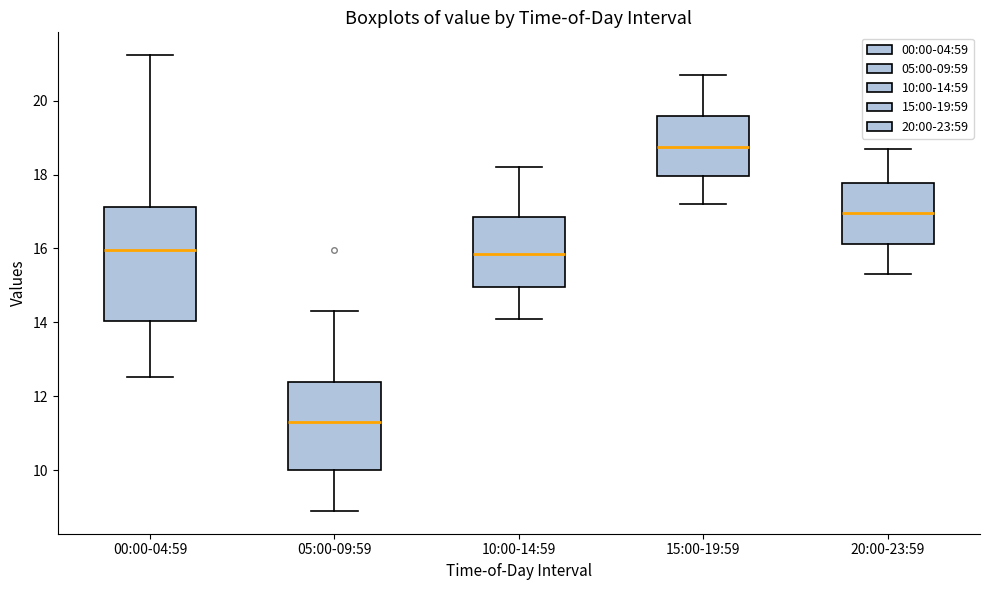

Comparing the boxes themselves (not the whiskers), which one is the tallest?

00:00-04:59